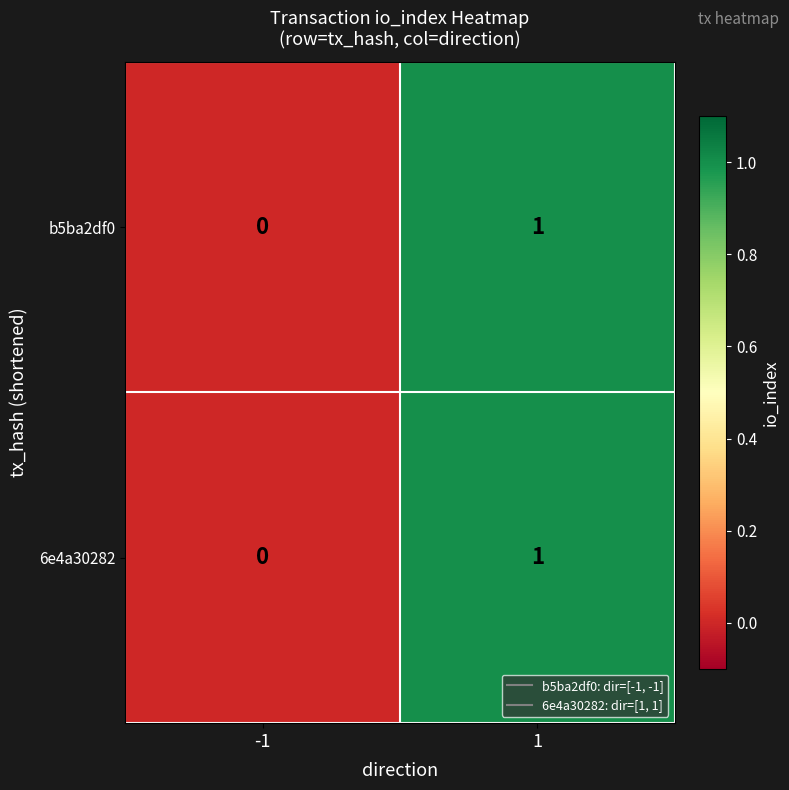

List the labels in order of 6e4a30282 value, smallest first.

-1, 1